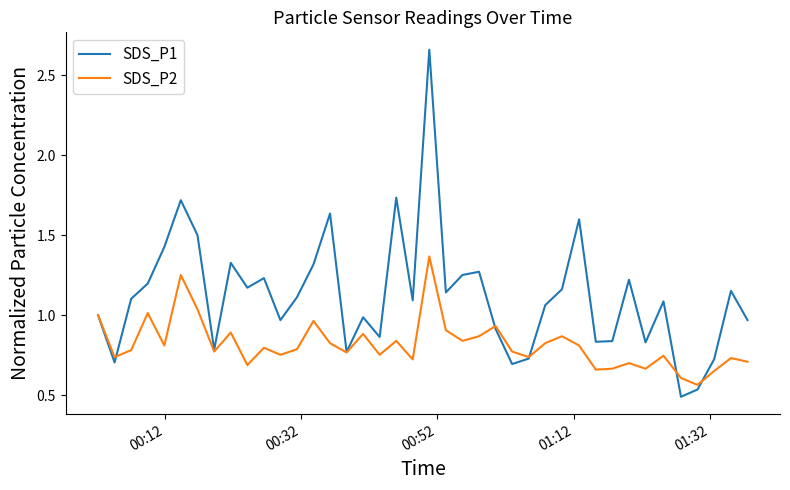

Rank the series by their maximum value, from lowest to highest.

SDS_P2, SDS_P1